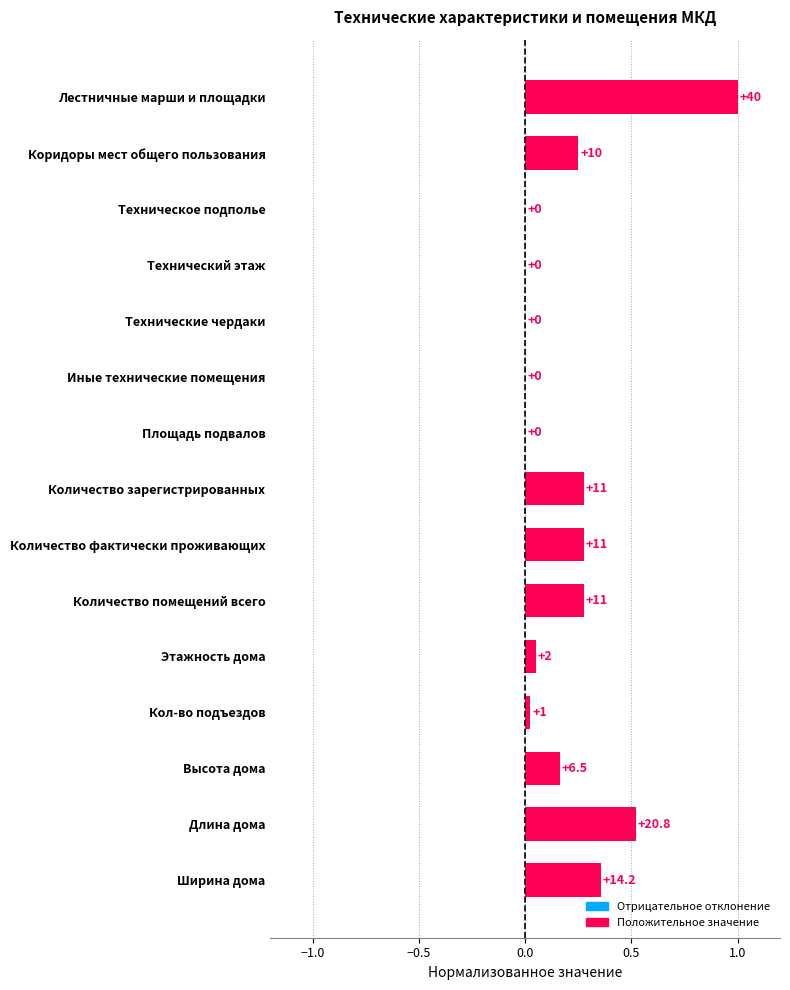

What is the change in value from Коридоры мест общего пользования to Кол-во подъездов?

-0.2